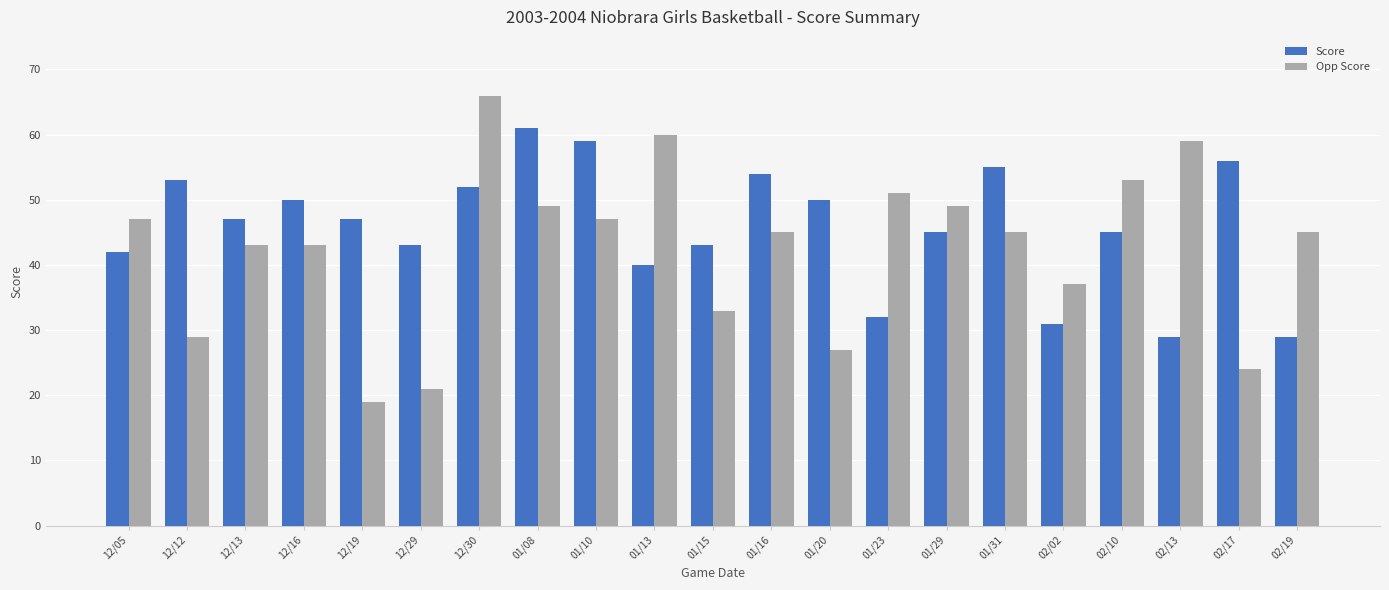

Reading left to right, what are all the values shown in this chart?

Score: 42	53	47	50	47	43	52	61	59	40	43	54	50	32	45	55	31	45	29	56	29
Opp Score: 47	29	43	43	19	21	66	49	47	60	33	45	27	51	49	45	37	53	59	24	45